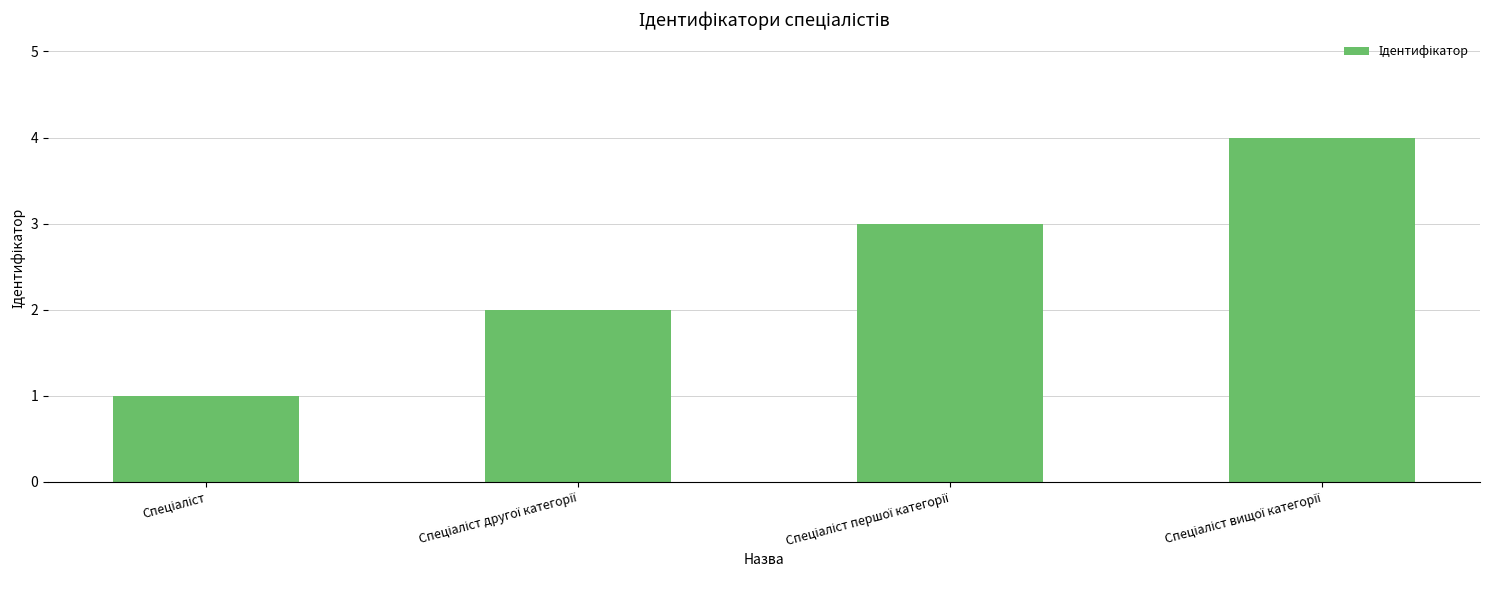

What is the sum of all values?

10